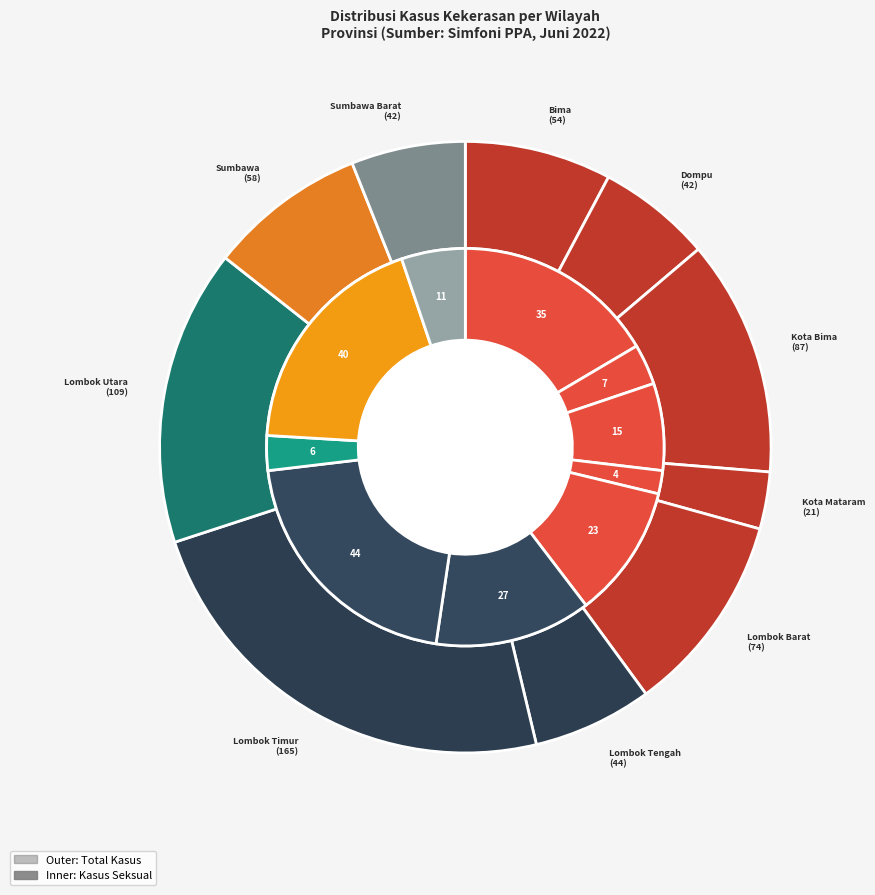

How much of the chart is everything except Dompu?

96.7%